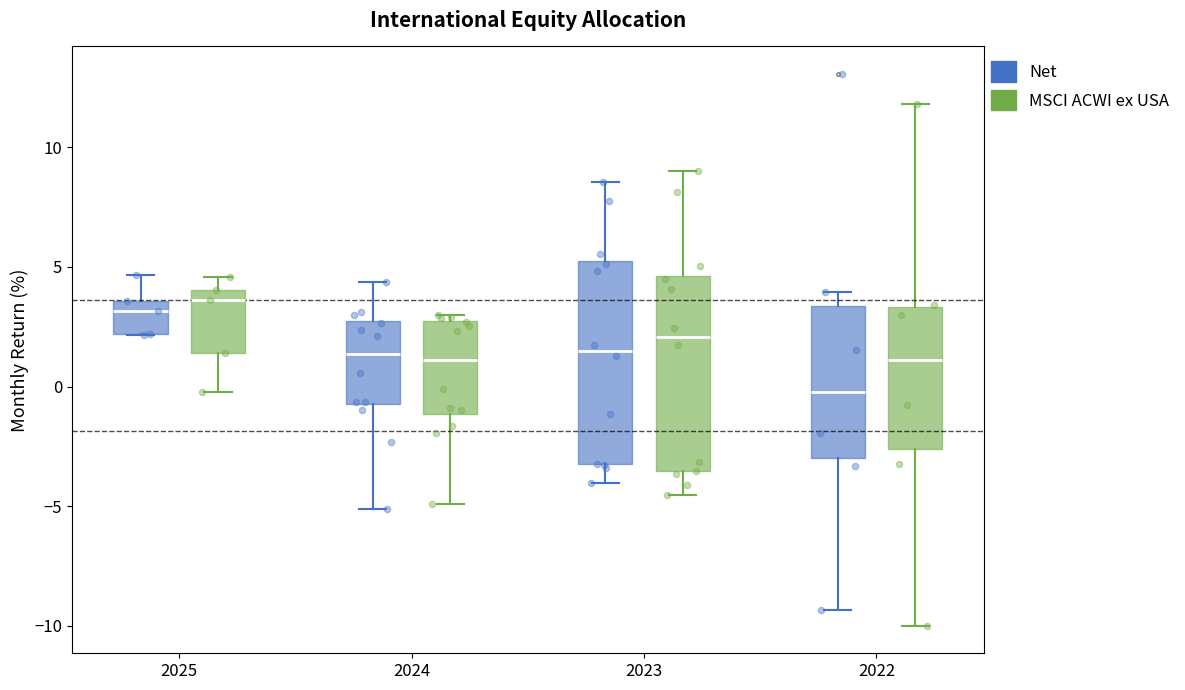

Reading left to right, read every box against the y-axis: the position of its median line, the range the box covers, and the ends of its whiskers. The values are not printed on the chart, so give them approximately, as read against the axis.

2025 (Net): median 3.0, box 2.0 to 3.5, whiskers 2.0 to 4.5
2025 (MSCI ACWI ex USA): median 3.5, box 1.5 to 4.0, whiskers 0.0 to 4.5
2024 (Net): median 1.5, box -0.5 to 2.5, whiskers -5.0 to 4.5
2024 (MSCI ACWI ex USA): median 1.0, box -1.0 to 2.5, whiskers -5.0 to 3.0
2023 (Net): median 1.5, box -3.0 to 5.0, whiskers -4.0 to 8.5
2023 (MSCI ACWI ex USA): median 2.0, box -3.5 to 4.5, whiskers -4.5 to 9.0
2022 (Net): median 0.0, box -3.0 to 3.5, whiskers -9.5 to 4.0
2022 (MSCI ACWI ex USA): median 1.0, box -2.5 to 3.5, whiskers -10.0 to 12.0